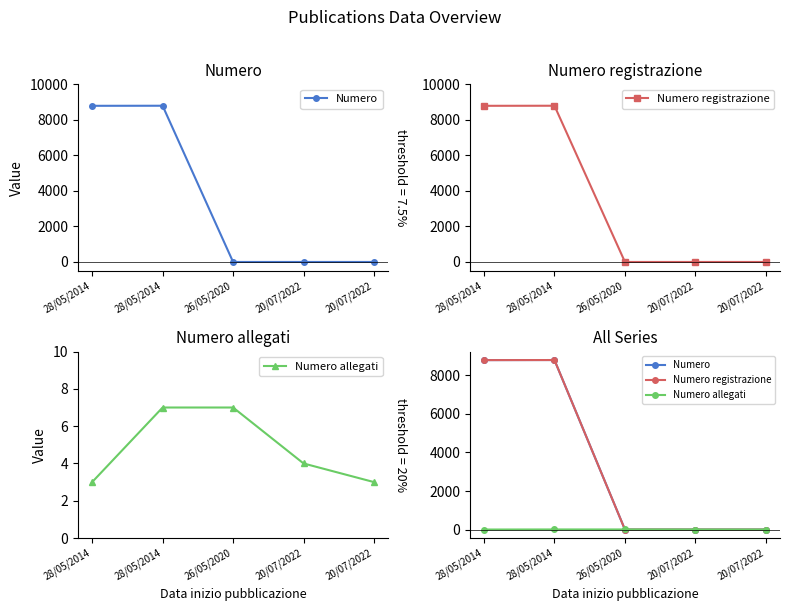

Is it true that Numero registrazione equals 12805 at 28/05/2014?

False